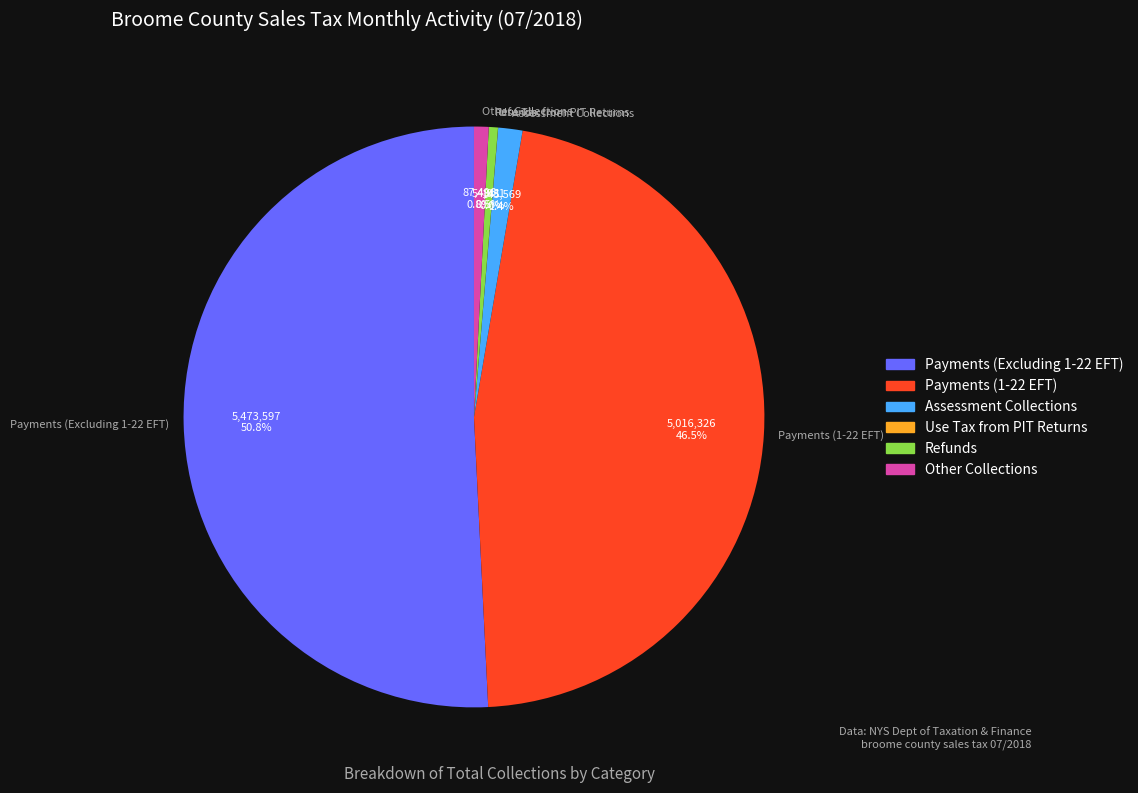

What is the largest slice in the pie chart?

Payments (Excluding 1-22 EFT)